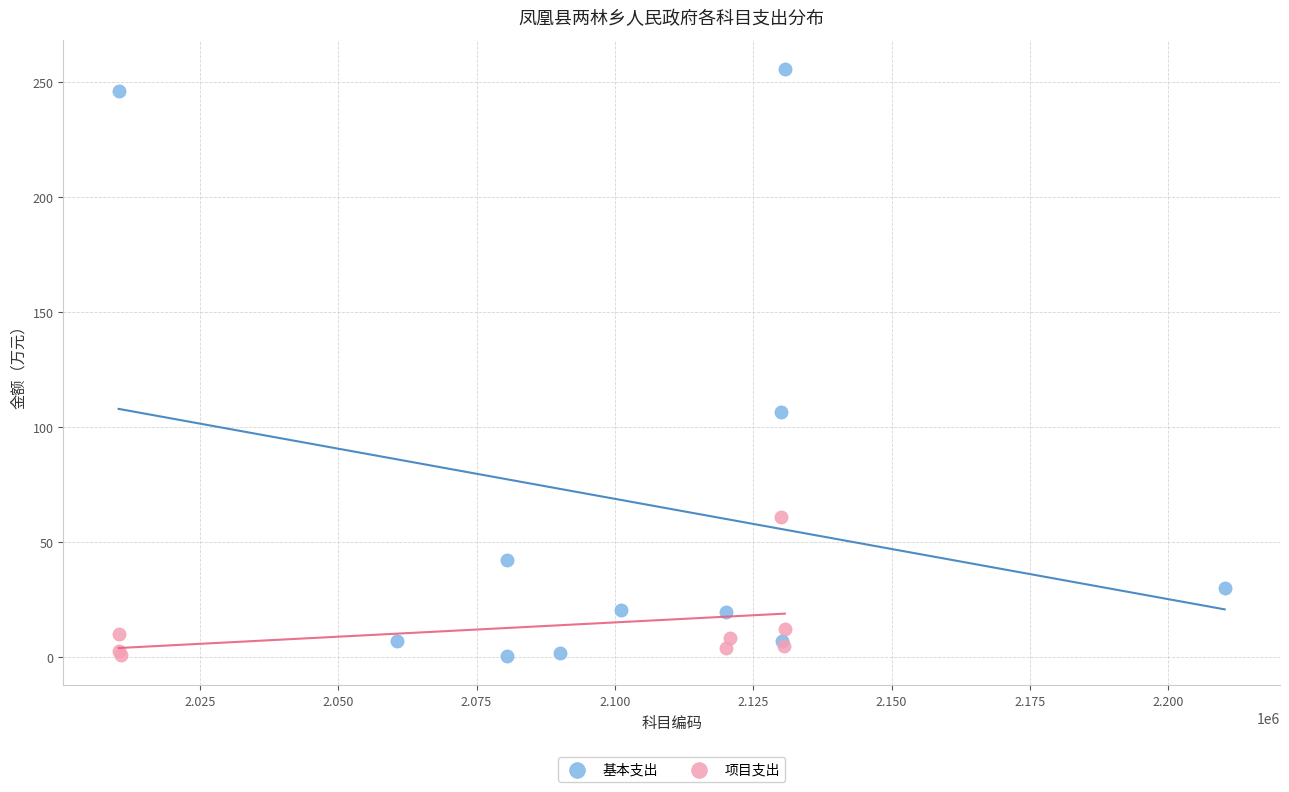

Which series has the largest Y range (max minus min)?

基本支出